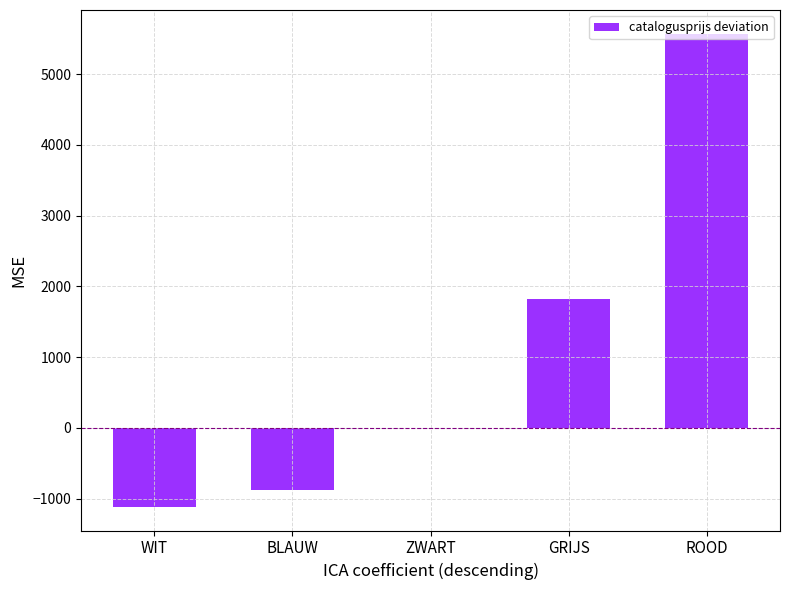

At which label is the value closest to 2228?

GRIJS